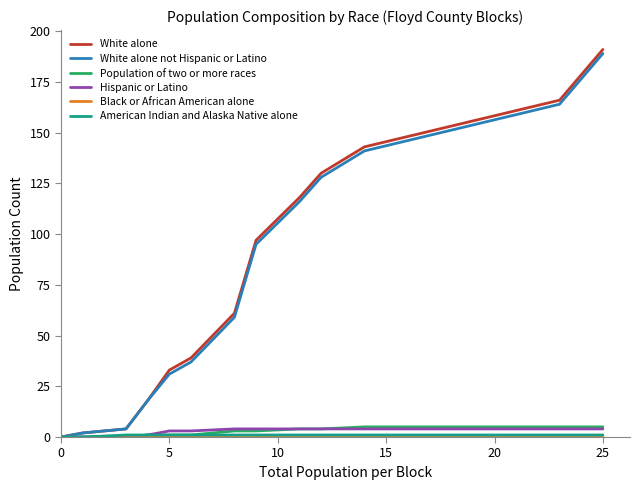

Which series has the largest range (max minus min)?

White alone